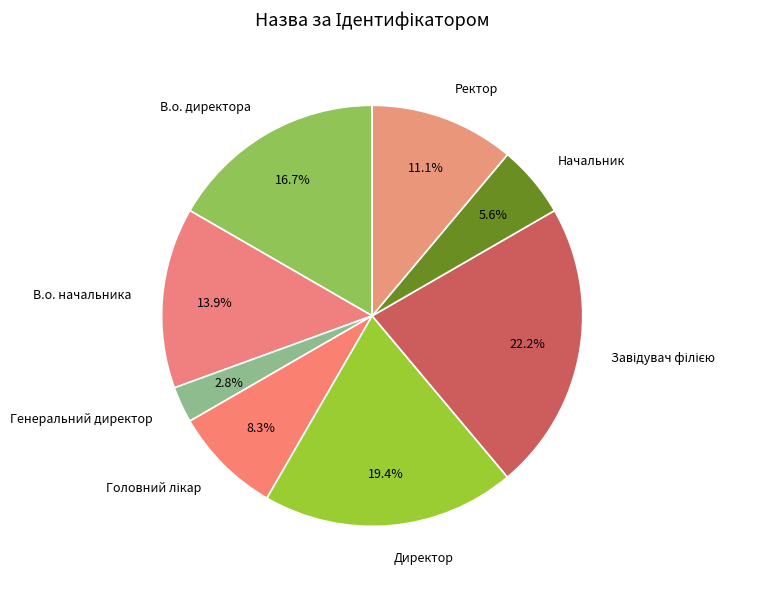

Which category has the smallest portion of the pie?

Генеральний директор